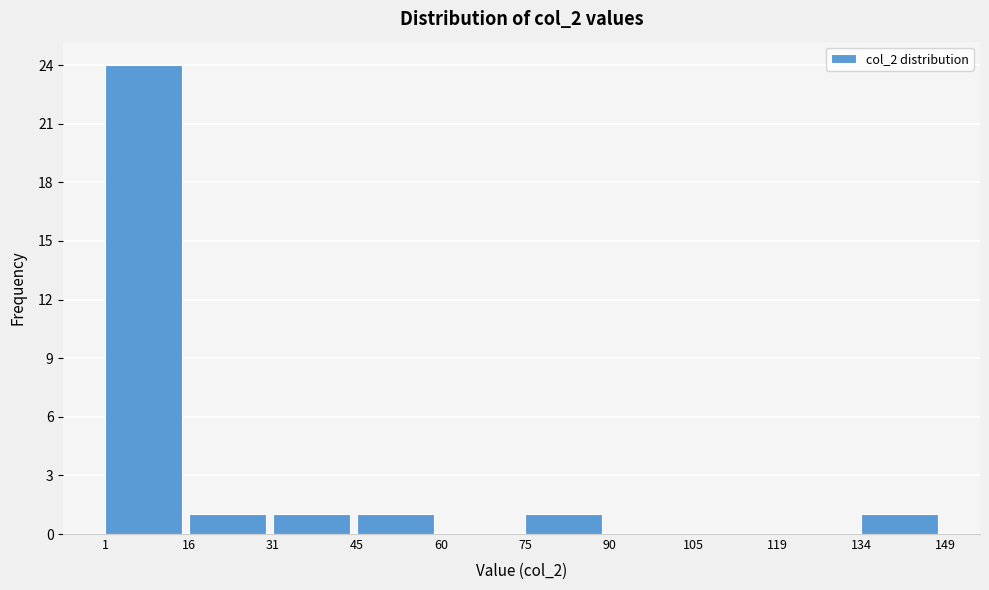

How tall is the bar that spans 45 to 60 on the x-axis? The values are not printed on the chart, so give them approximately, as read against the axis.

1